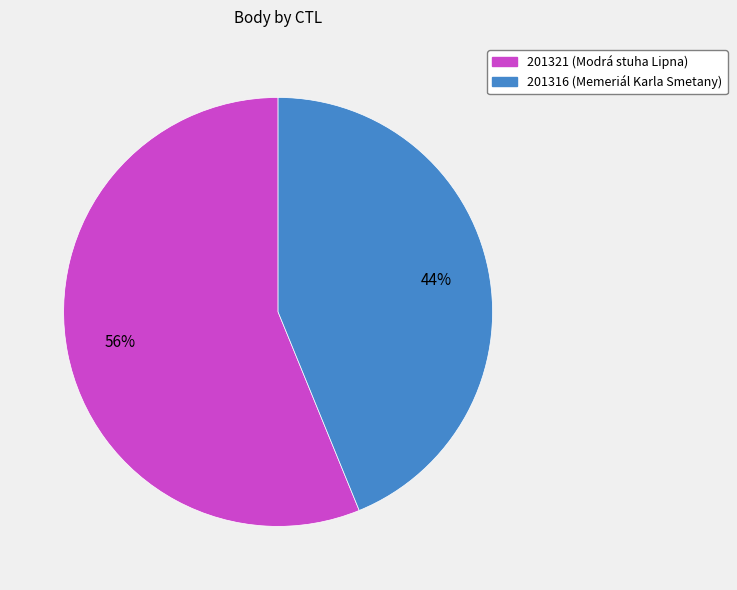

What is the ratio of the value at 201316 to the value at 201321?

0.8